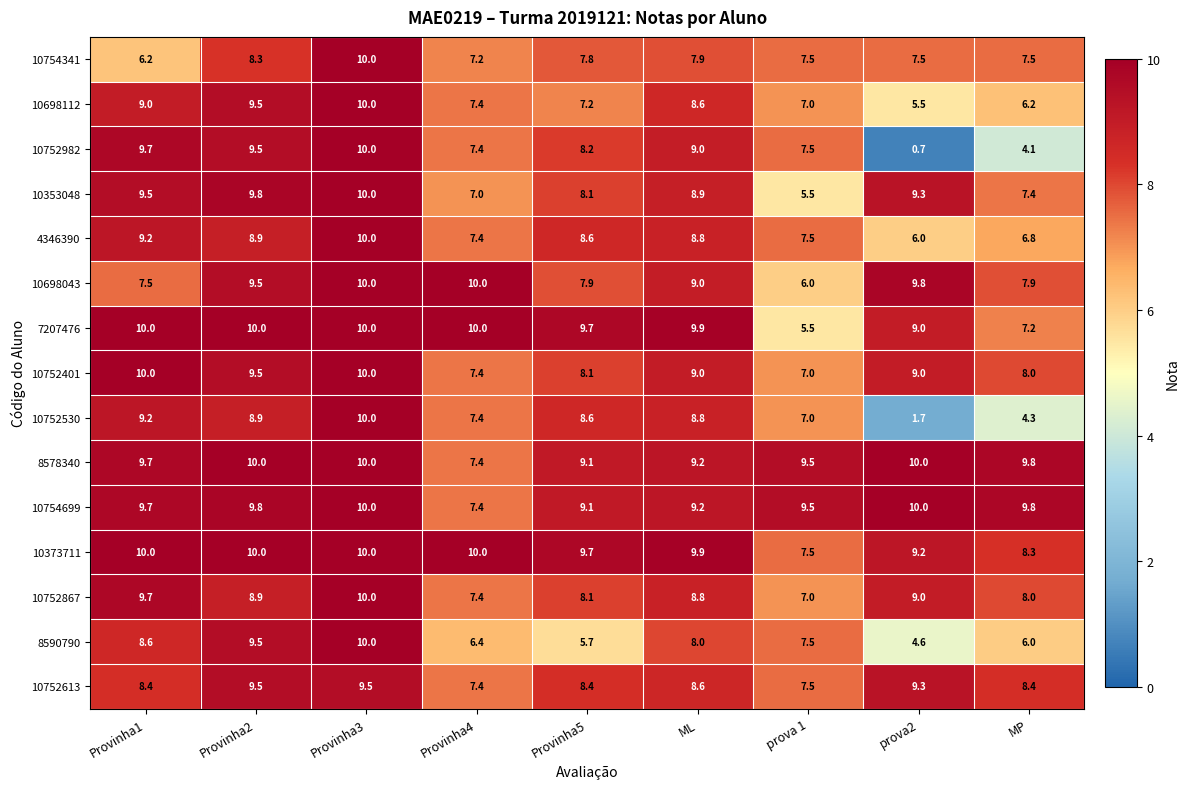

Read the 10752401 value at Provinha3.

10.0